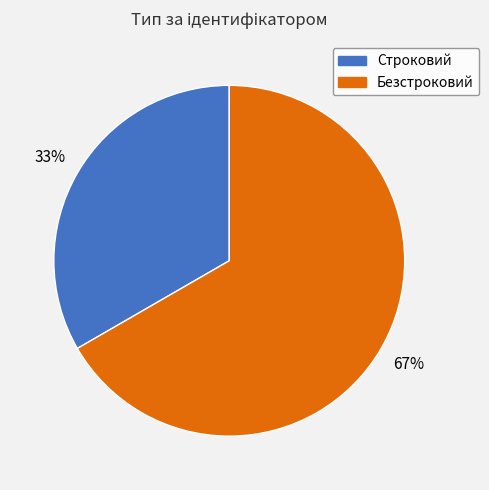

To the nearest percent, what is the combined percentage of Безстроковий and Строковий?

100%